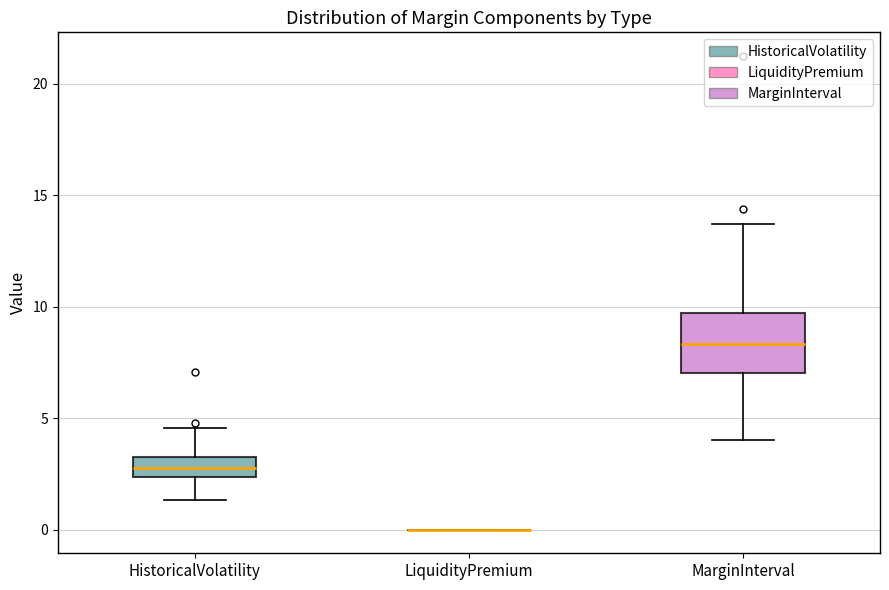

Reading left to right, transcribe this box plot: for each box, give where its median line is, the range the box spans, and where its two whiskers end, as read against the y-axis. The values are not printed on the chart, so give them approximately, as read against the axis.

HistoricalVolatility: median 3.0 (inside the box), box 2.5 to 3.0, whiskers 1.5 to 4.5
LiquidityPremium: box collapsed to a line at 0.0, whiskers 0.0 to 0.0
MarginInterval: median 8.5, box 7.0 to 9.5, whiskers 4.0 to 13.5